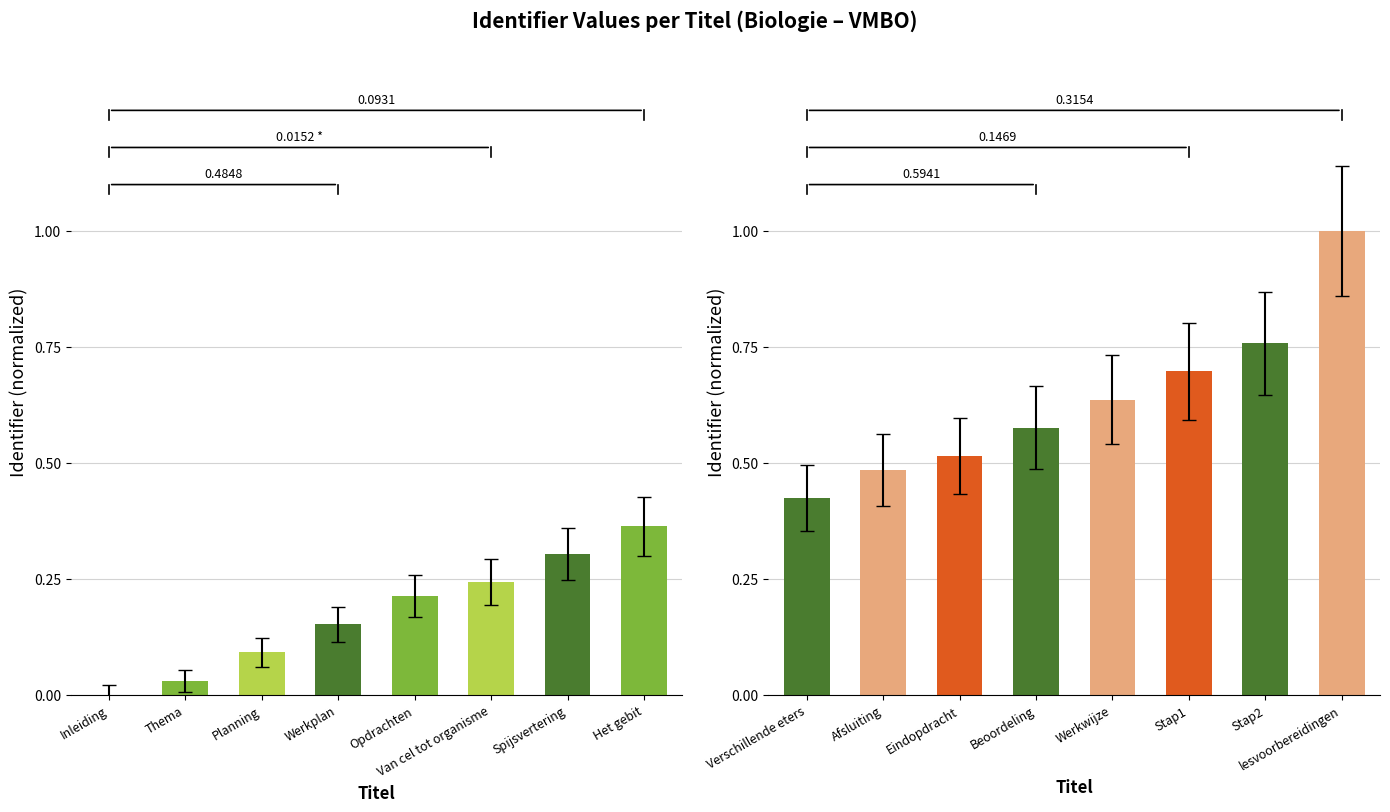

List the labels in order of Identifier (left) value, largest first.

Het gebit, Spijsvertering, Van cel tot organisme, Opdrachten, Werkplan, Planning, Thema, Inleiding